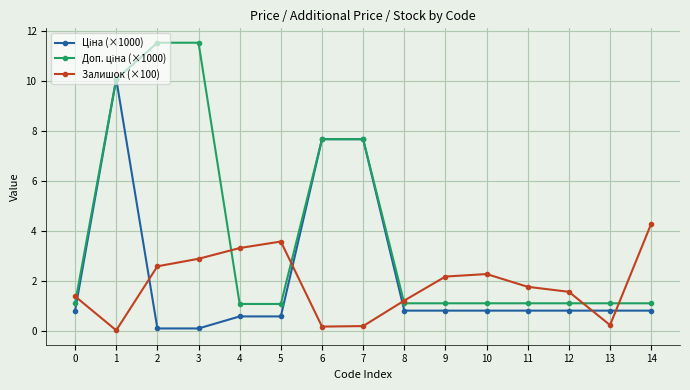

What is the greatest value displayed?

11.5